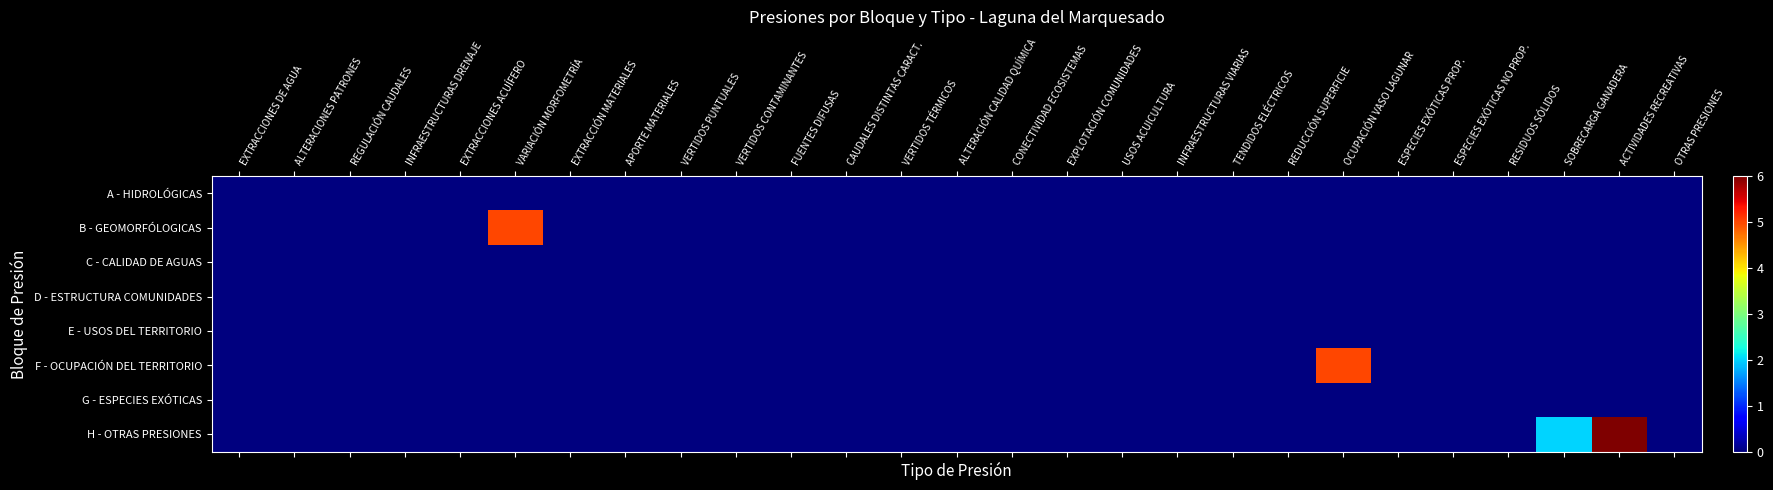

At how many categories does at least one series exceed 1?

4